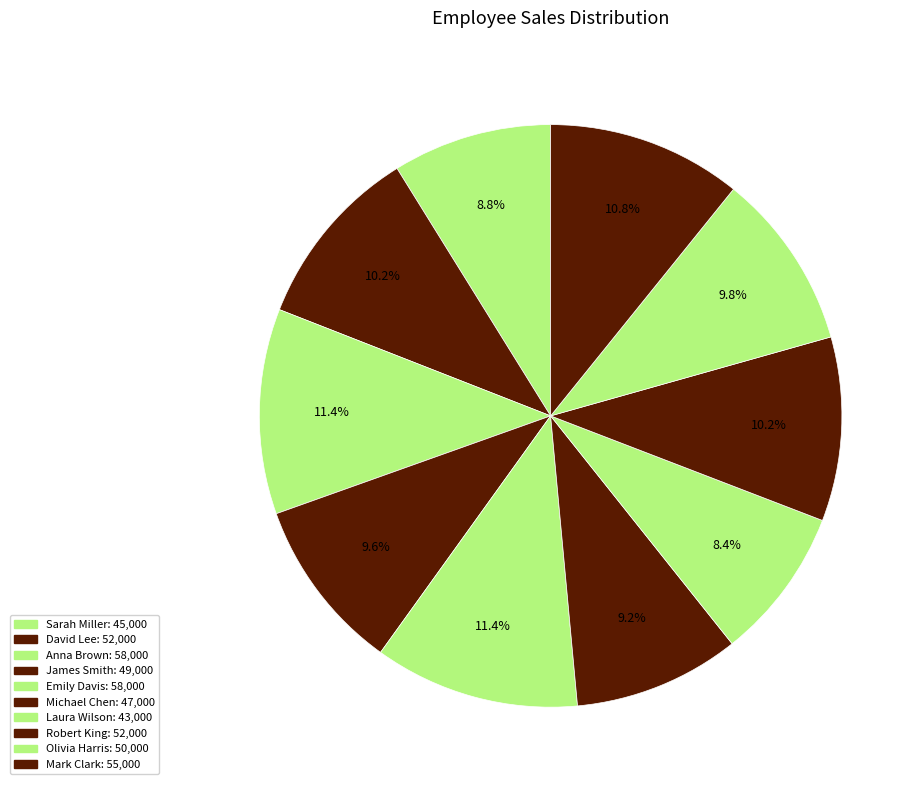

Does any single category account for the majority?

No